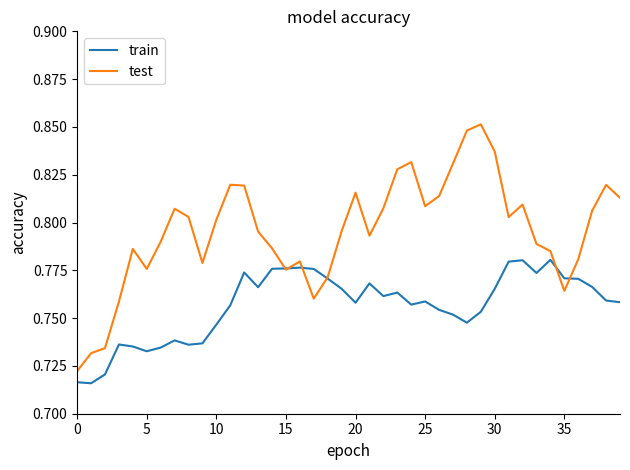

Rank the series by their average value, from lowest to highest.

train, test